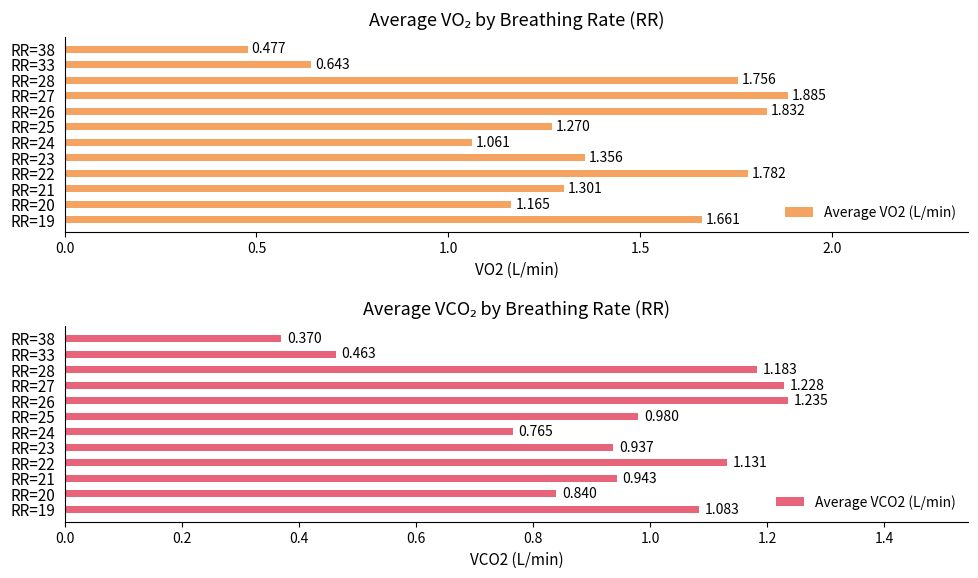

What is the label of the 10th bar from the right?

1.0